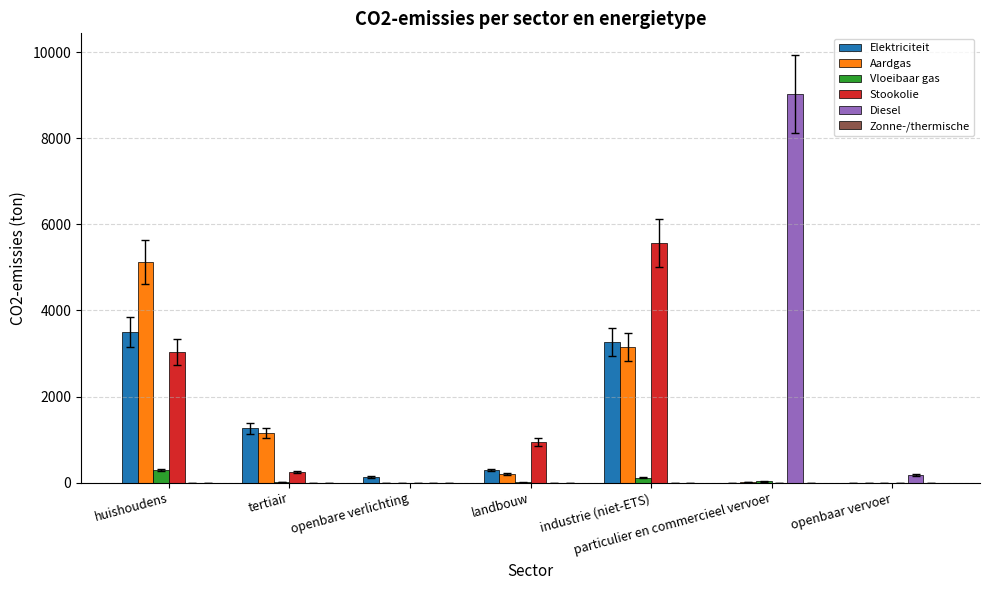

What is the sum of all Aardgas values?

9648.1